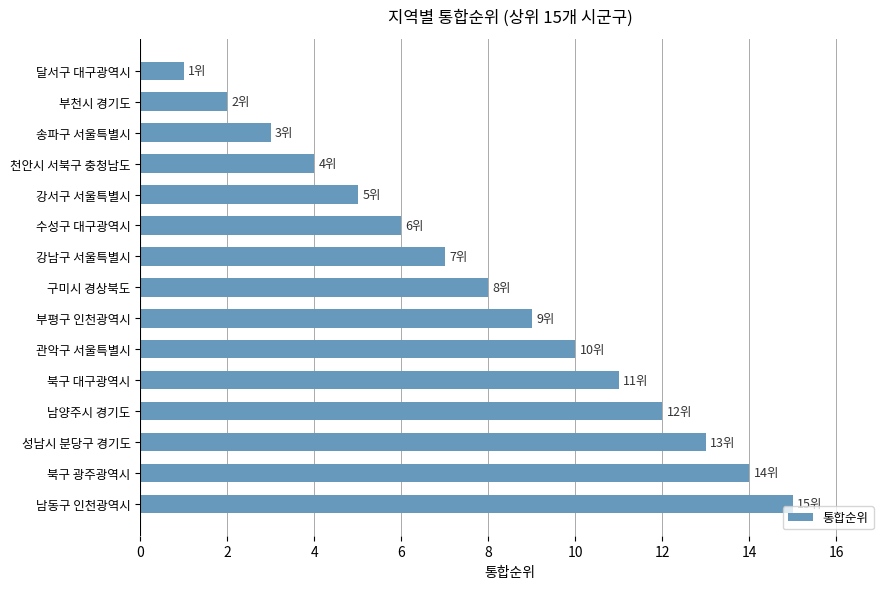

What position from the bottom is 남동구 인천광역시?

1